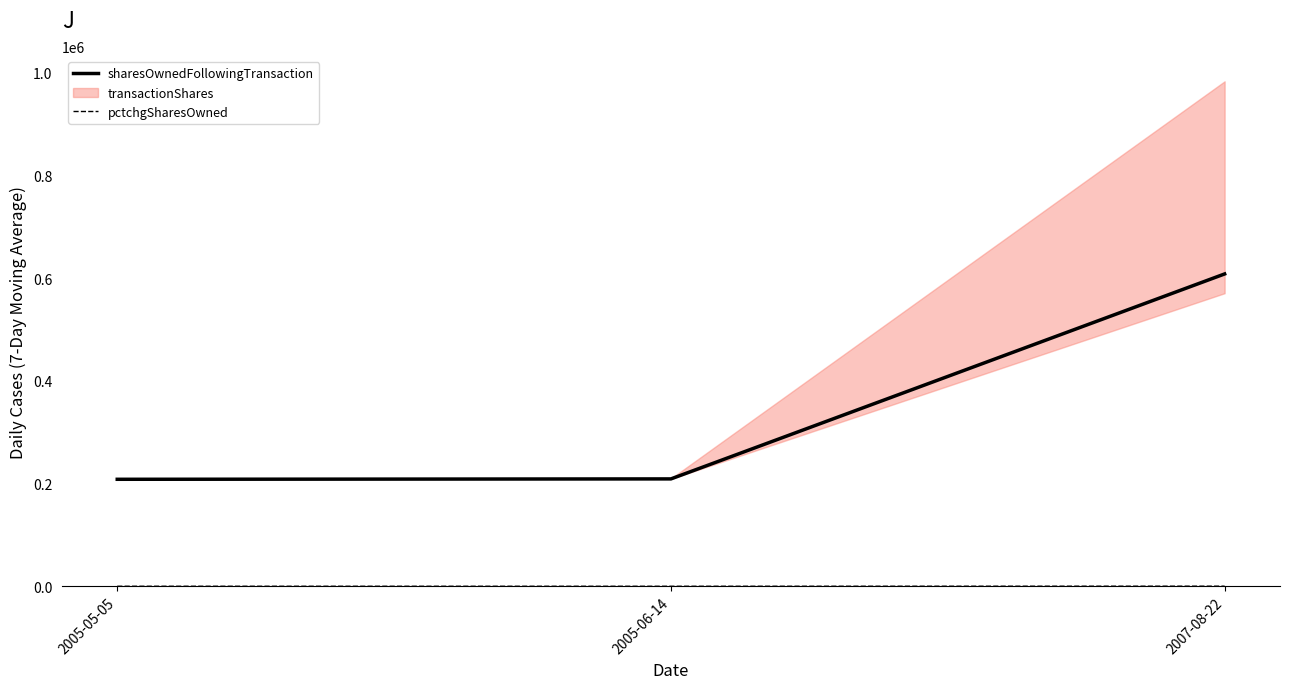

How many pctchgSharesOwned values are between 0 and 161?

3